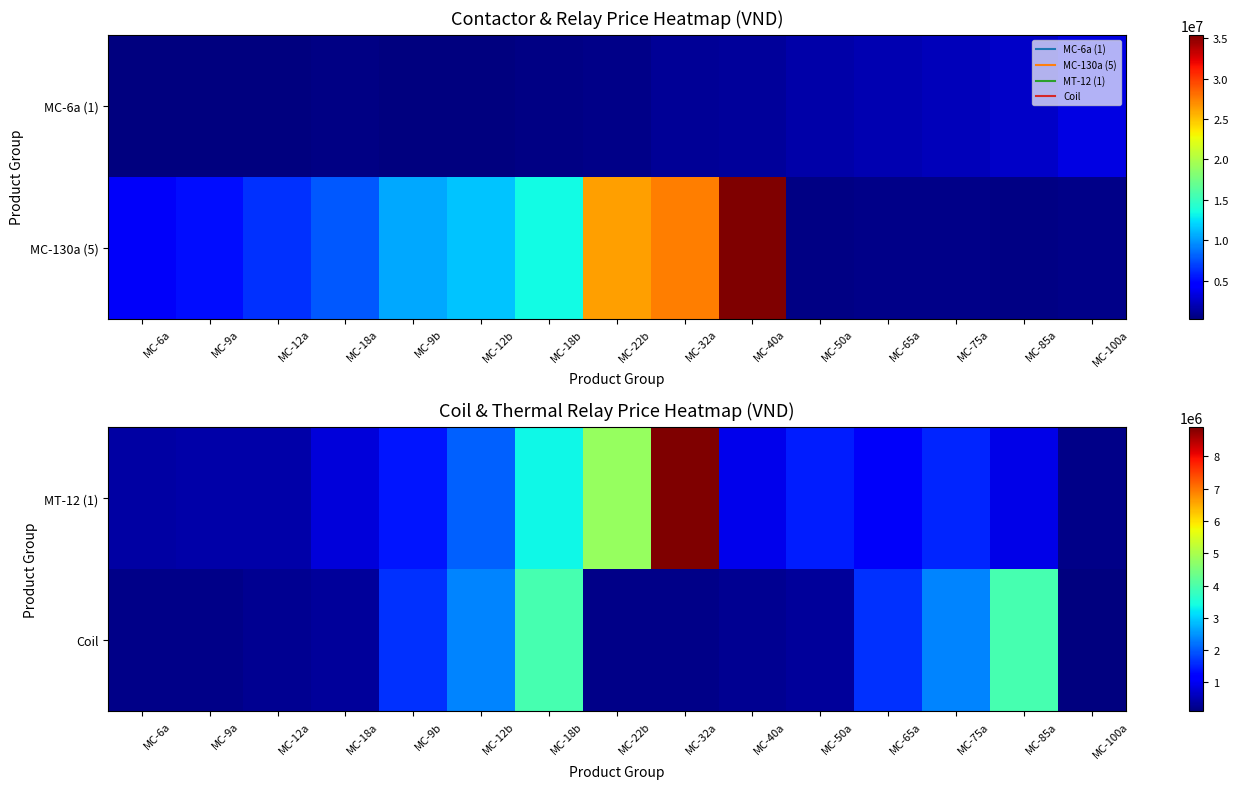

List the labels in order of MT-12 (1) value, largest first.

MC-32a, MC-22b, MC-18b, MC-12b, MC-75a, MC-50a, MC-9b, MC-65a, MC-40a, MC-85a, MC-18a, MC-9a, MC-12a, MC-6a, MC-100a